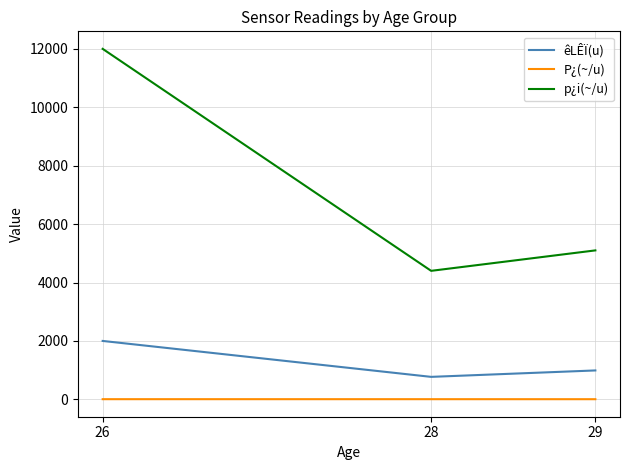

How many lines are shown in the chart?

3